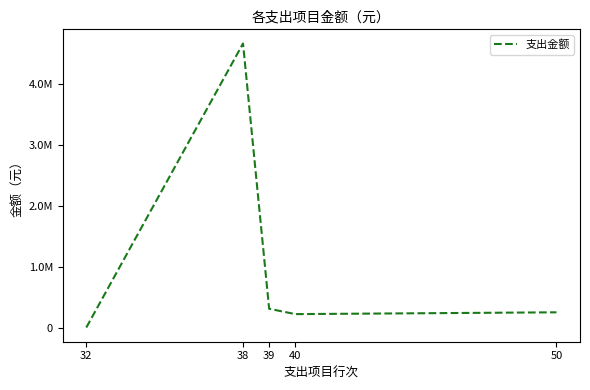

Does the chart display data point markers on the line(s)?

No